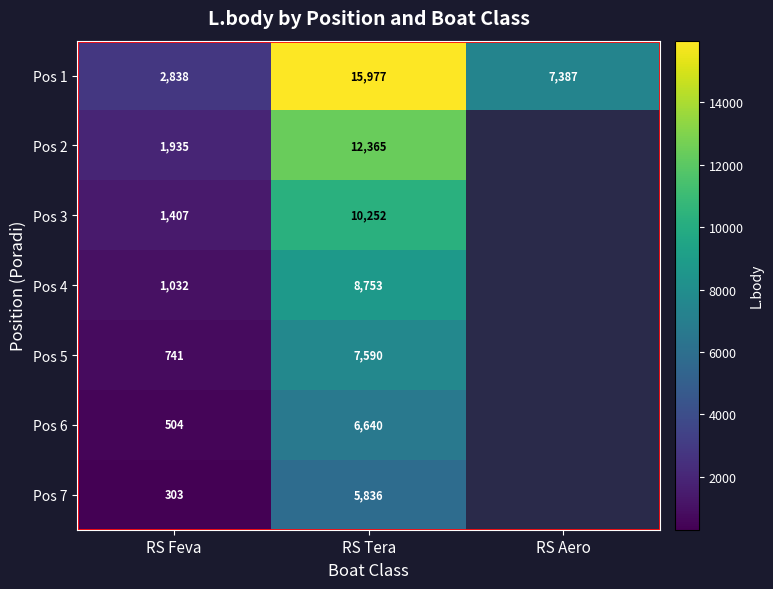

At which label does Pos 1 reach its minimum?

RS Feva